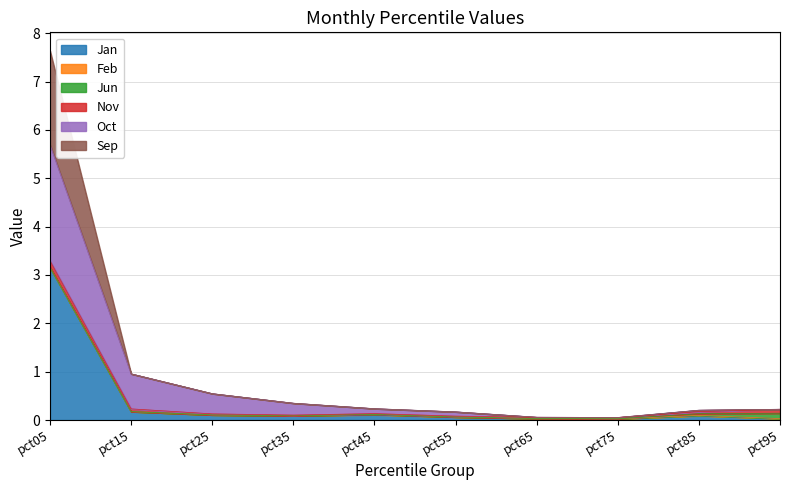

What is the highest value of the Jan series?

3.2